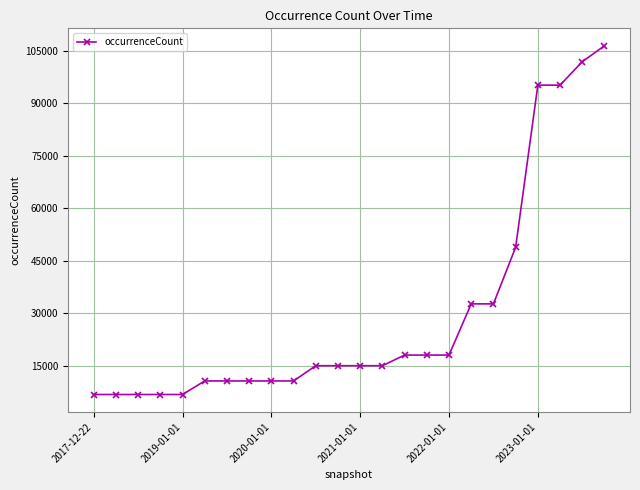

What is the minimum value shown in the chart?

6813